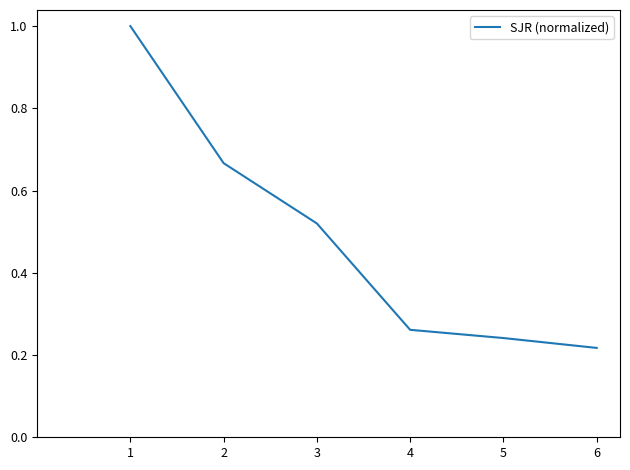

At which category does the chart reach its peak across all series?

1